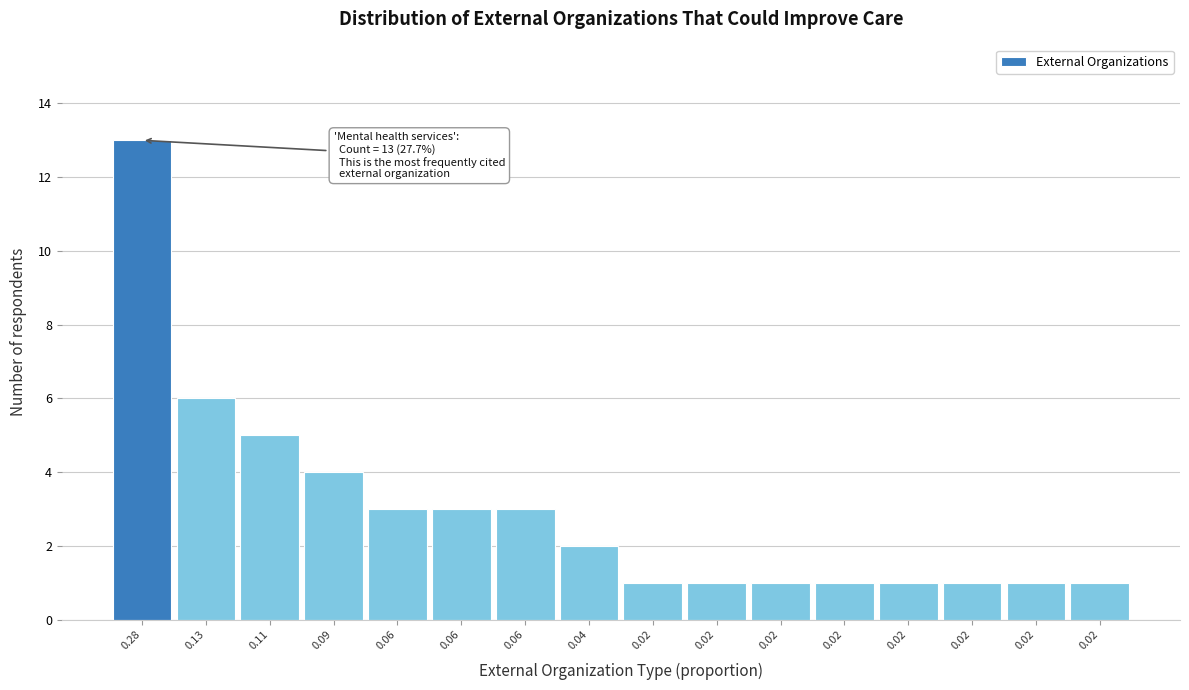

Are the bars horizontal?

No